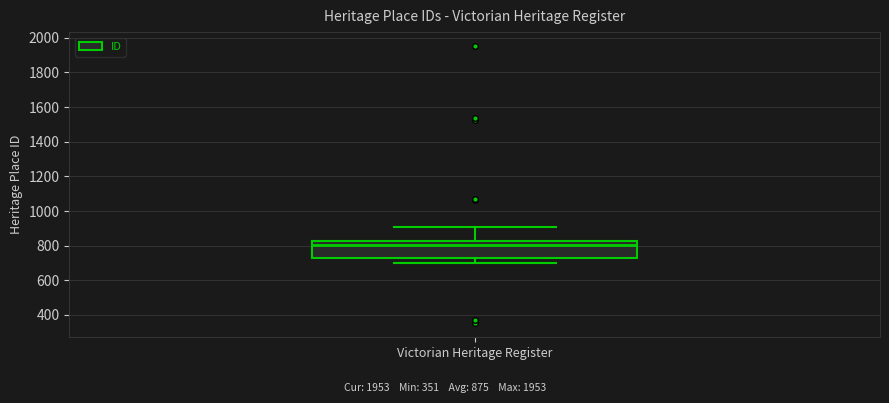

Transcribe this box plot: give where the median line is, the range the box spans, and where the two whiskers end, as read against the y-axis. The values are not printed on the chart, so give them approximately, as read against the axis.

median 800, box 720 to 820, whiskers 700 to 900